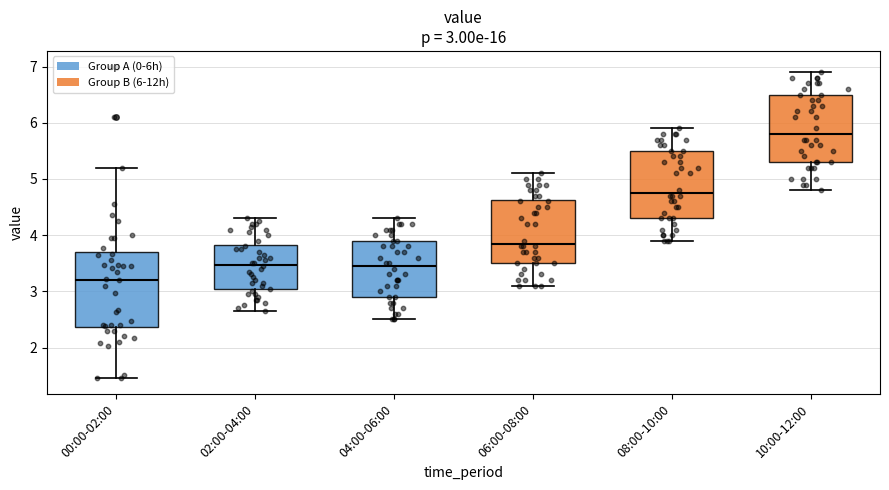

Which box is the tallest, from its lower edge to its upper edge?

00:00-02:00